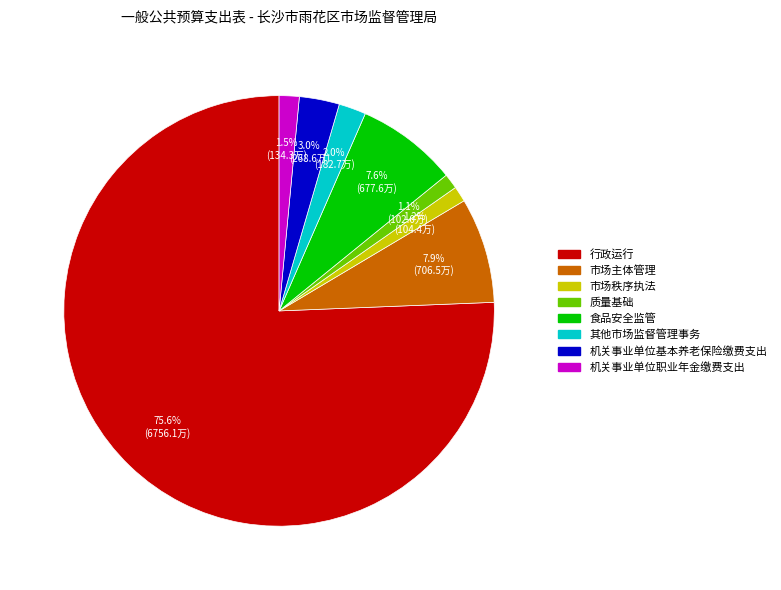

Which slice represents more than half of the pie?

行政运行